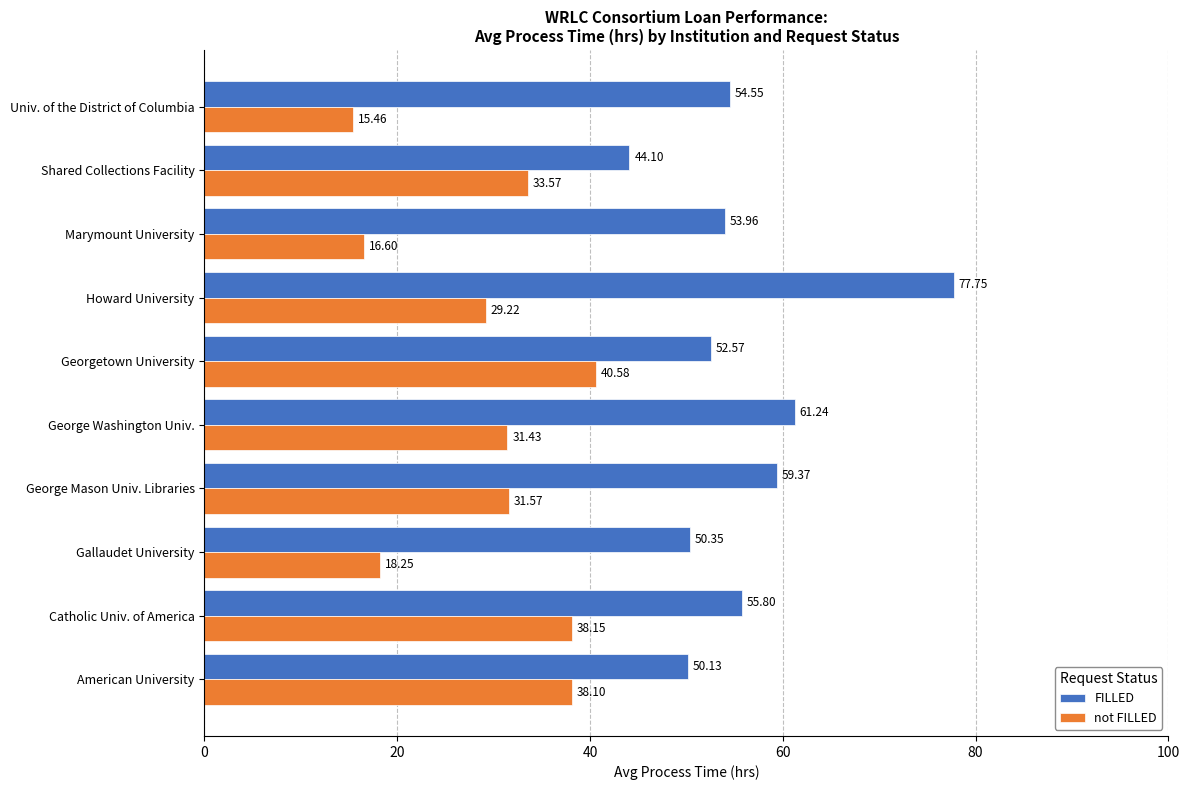

Which series has the largest total across all categories?

FILLED